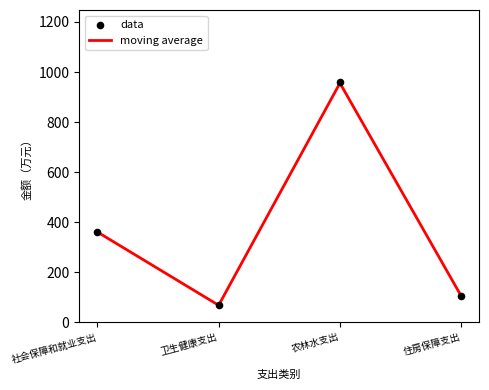

Is the value of data at 社会保障和就业支出 greater than the value of moving average at 卫生健康支出?

Yes